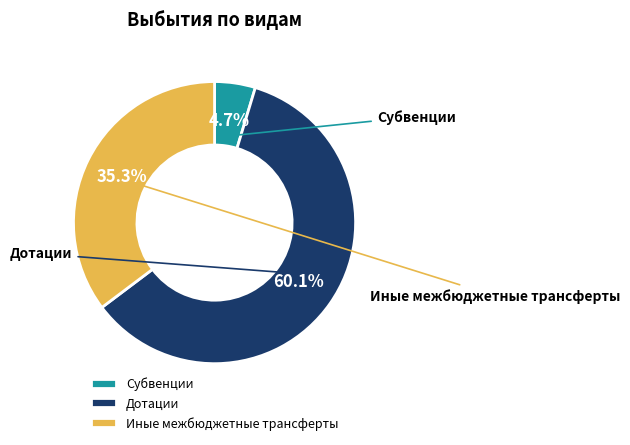

Does any single category account for the majority?

Yes